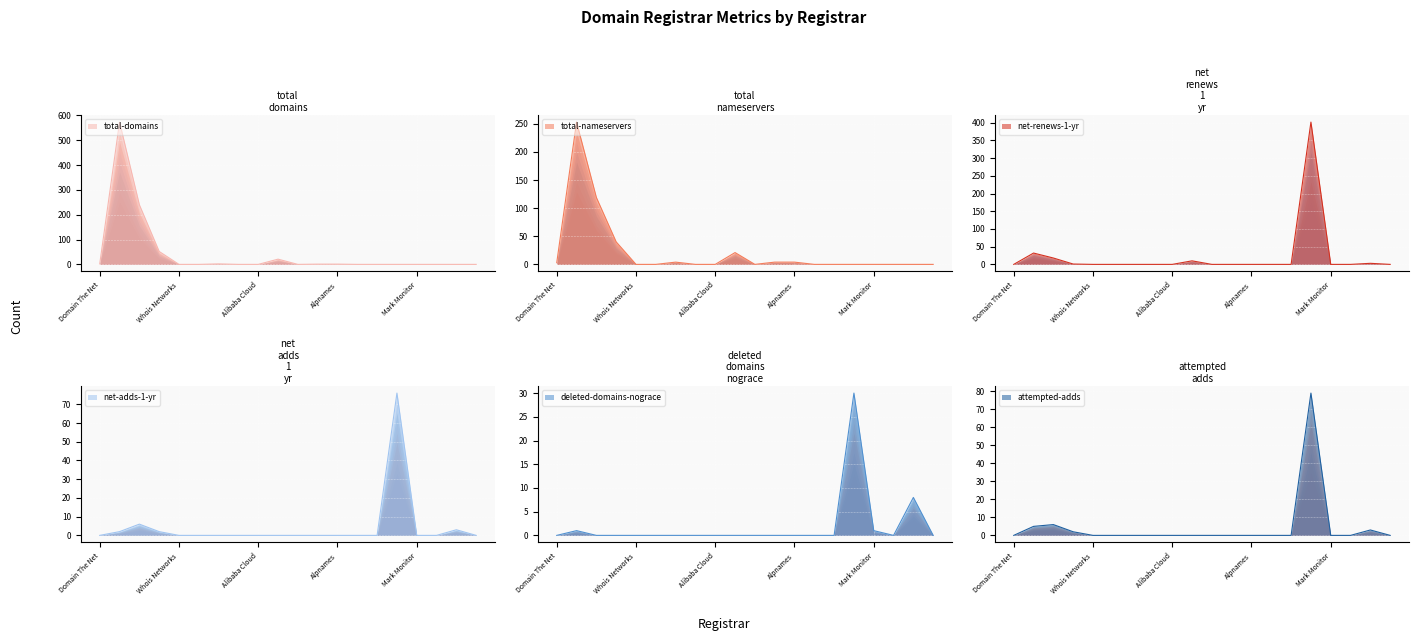

True or false: deleted-domains-nograce has more than 0 points higher than both neighbors.

True